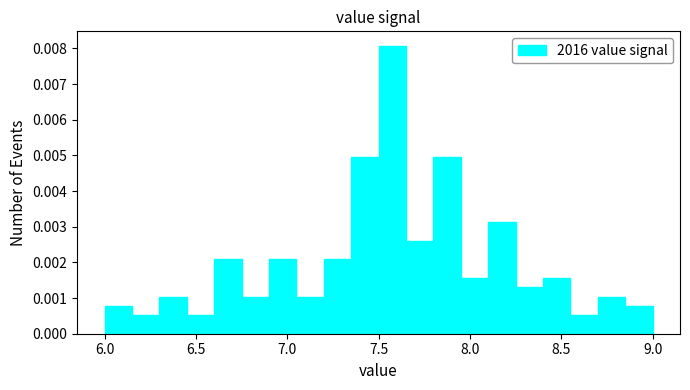

Around what value on the x-axis is the tallest bar? Give the approximate position of its centre, as read against the axis.

7.60